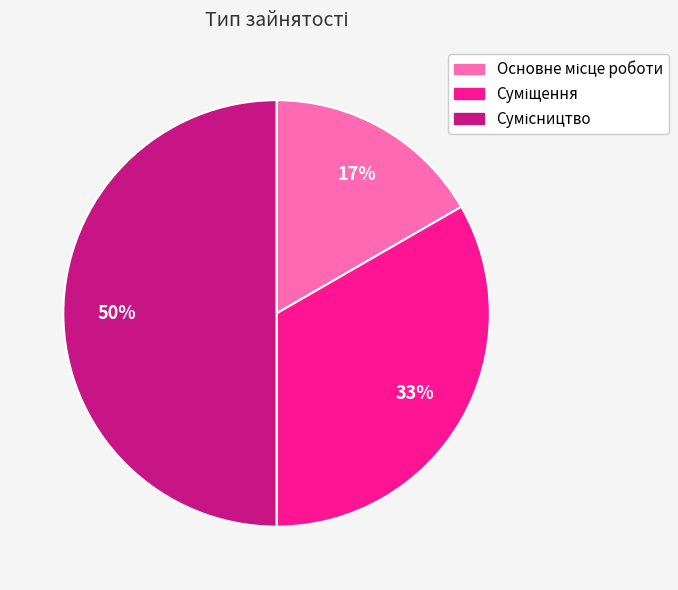

To the nearest percent, what is the difference between the largest and smallest slice percentages?

33%